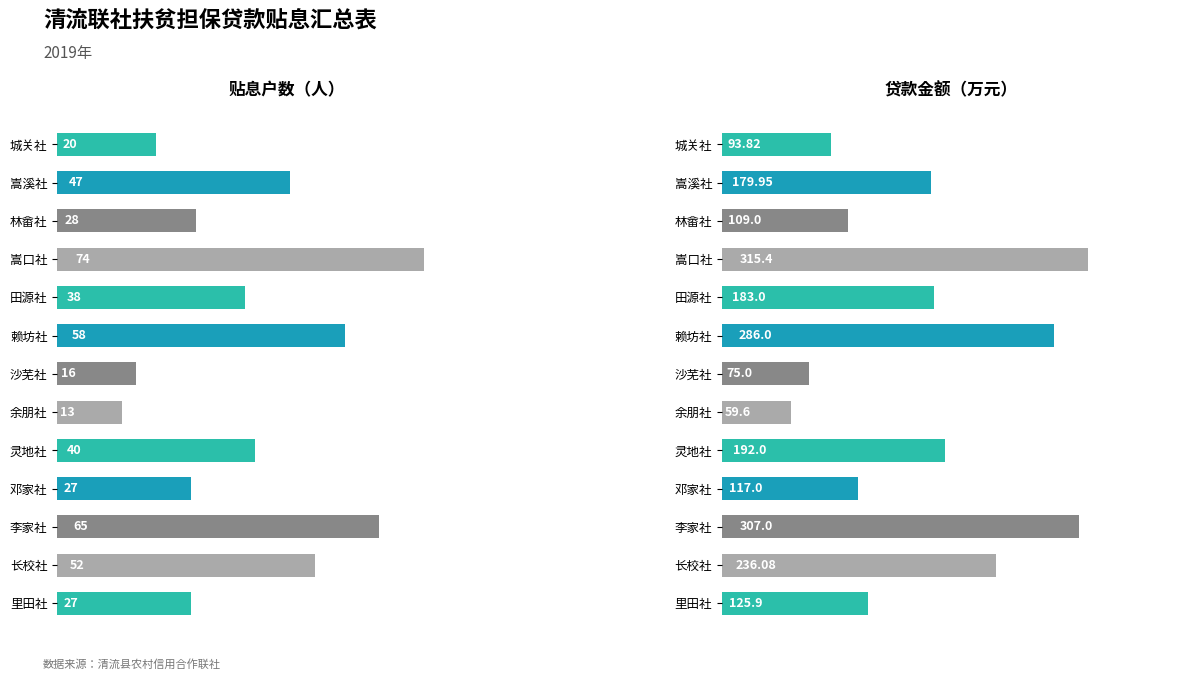

Rank the categories by 贴息户数 value from highest to lowest.

嵩口社, 李家社, 赖坊社, 长校社, 嵩溪社, 灵地社, 田源社, 林畲社, 邓家社, 里田社, 城关社, 沙芜社, 余朋社